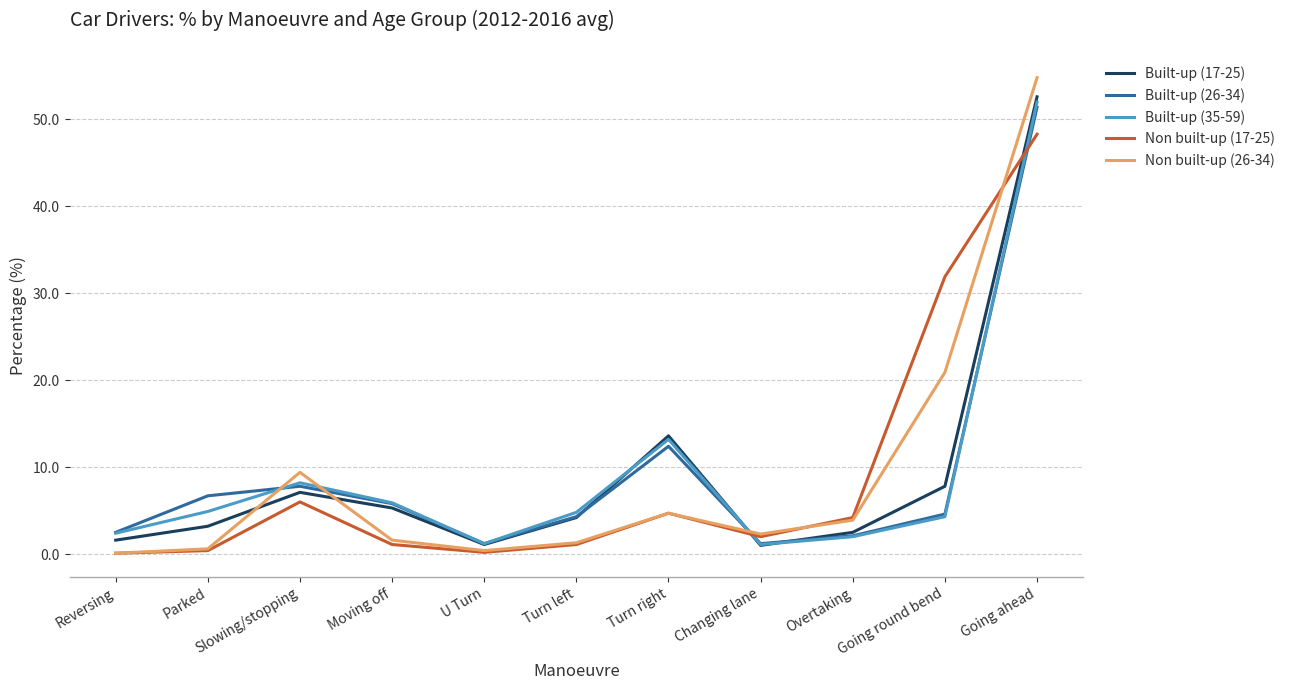

In Built-up (26-34), how many points are lower than both neighbors (excluding endpoints)?

2